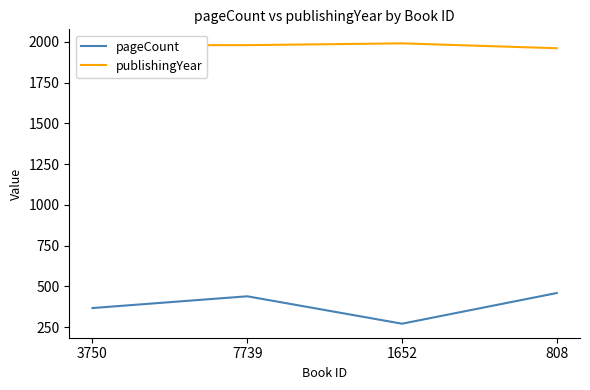

Is the value of pageCount at 3750 greater than the value of publishingYear at 3750?

No